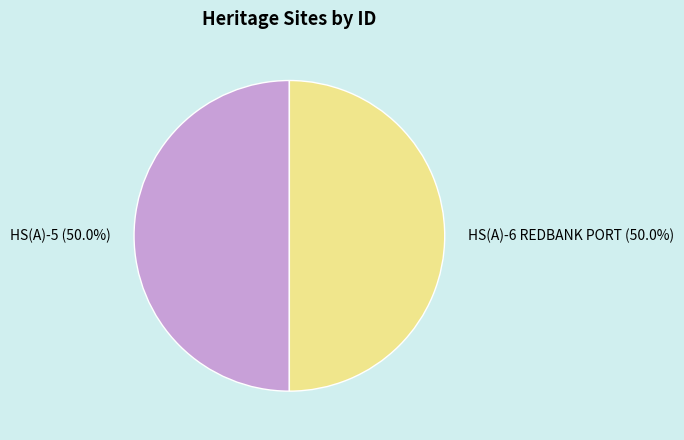

Is it true that HS(A)-5 is 60% of the pie?

False